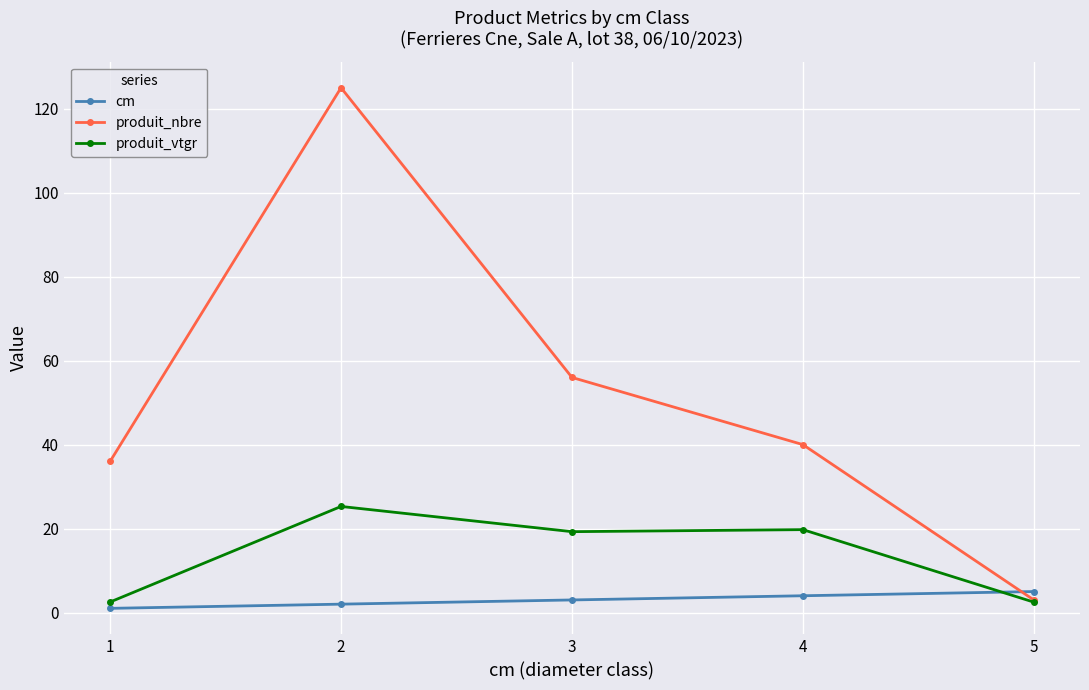

How many times do cm and produit_nbre cross each other?

1